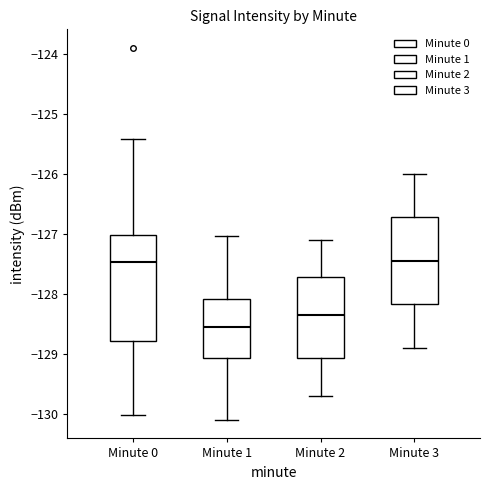

Reading left to right, read every box against the y-axis: the position of its median line, the range the box covers, and the ends of its whiskers. The values are not printed on the chart, so give them approximately, as read against the axis.

Minute 0: median -127.5, box -128.8 to -127.0, whiskers -130.0 to -125.4
Minute 1: median -128.5, box -129.1 to -128.1, whiskers -130.1 to -127.0
Minute 2: median -128.3, box -129.1 to -127.7, whiskers -129.7 to -127.1
Minute 3: median -127.4, box -128.2 to -126.7, whiskers -128.9 to -126.0